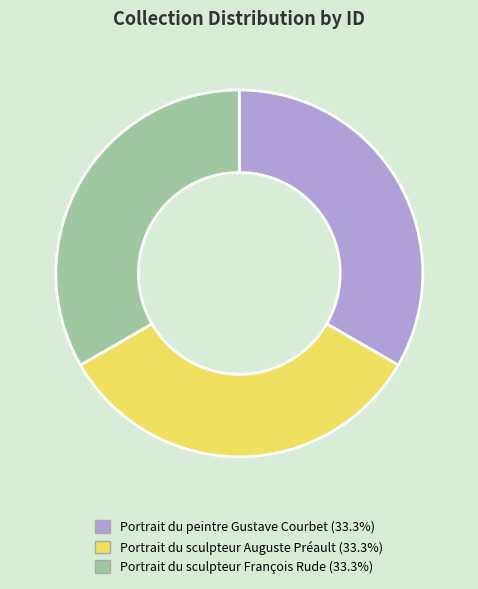

Does Portrait du peintre Gustave Courbet represent more than half of the total?

No